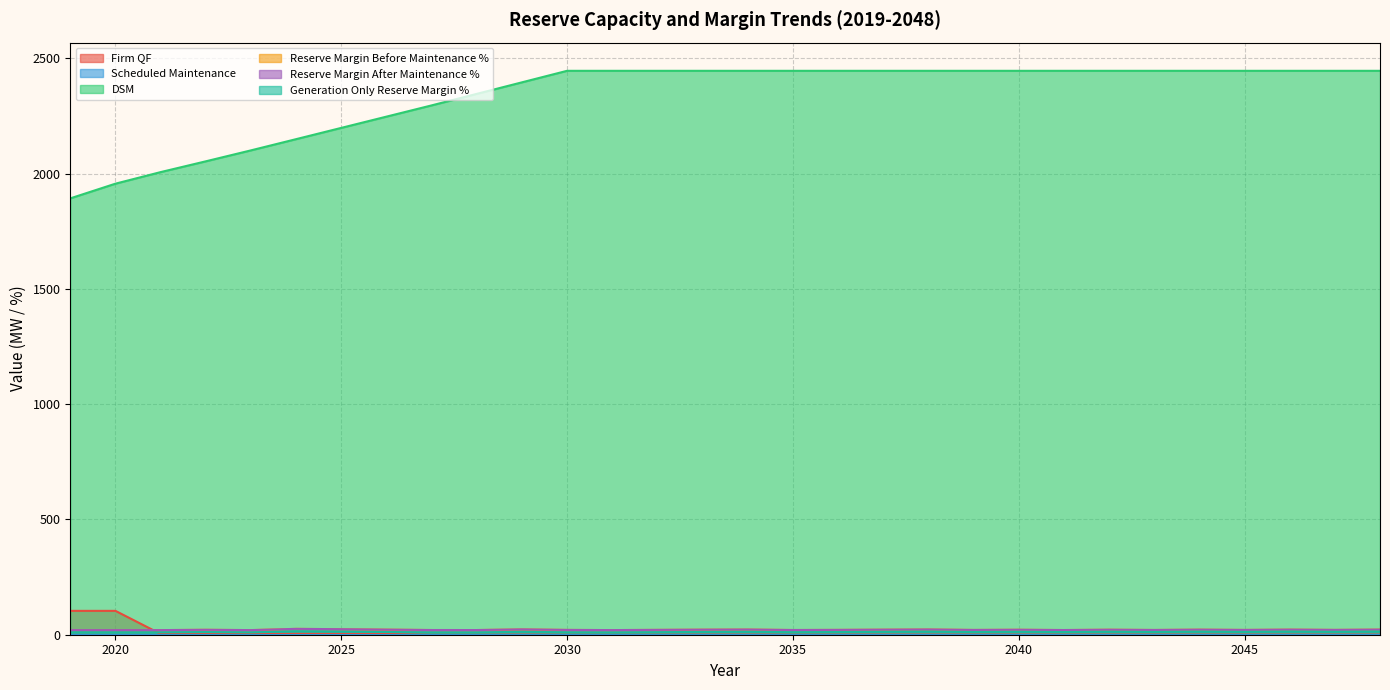

What is the sum of all Firm QF values?

228.0